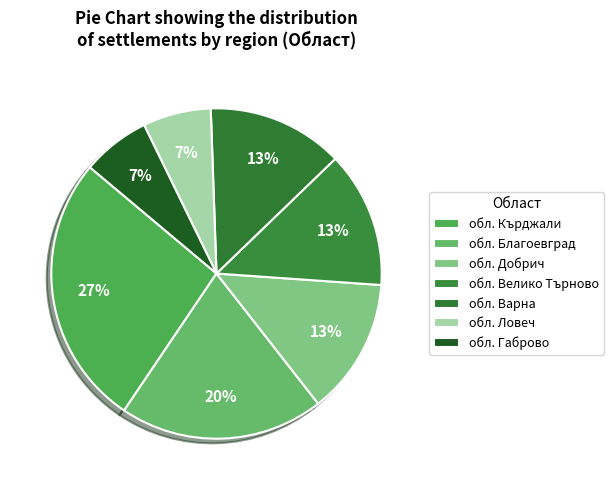

Is the sum of обл. Кърджали and обл. Габрово greater than half?

No